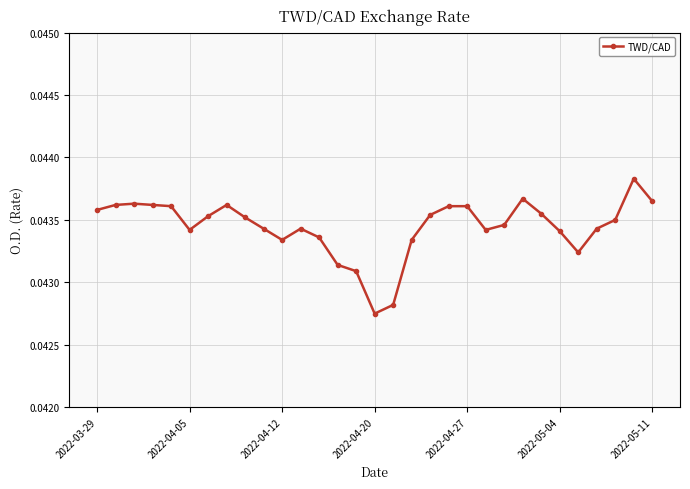

What is the sum of all values?

1.3